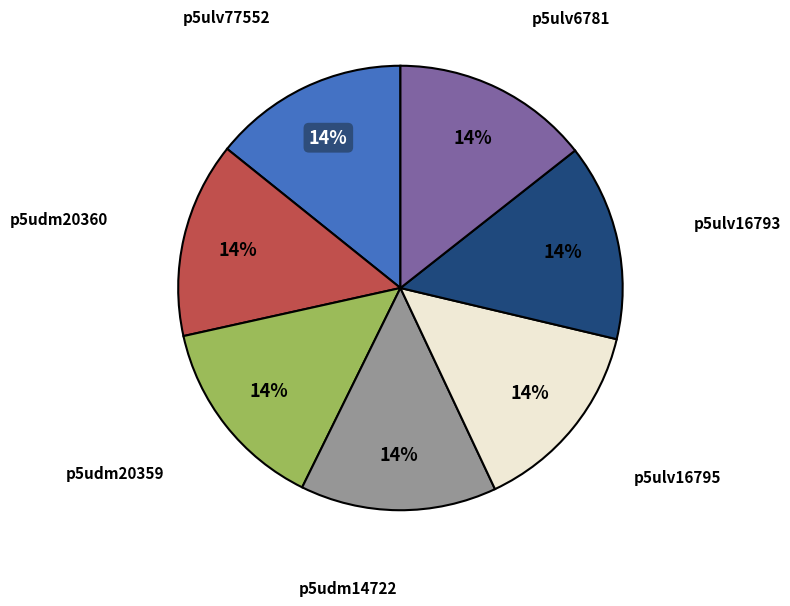

Does any single category account for the majority?

No